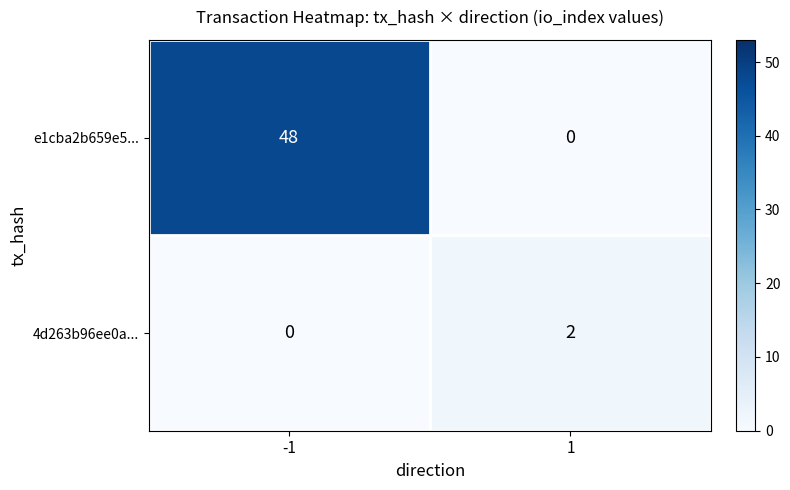

Which series has the widest spread of values?

e1cba2b659e5...